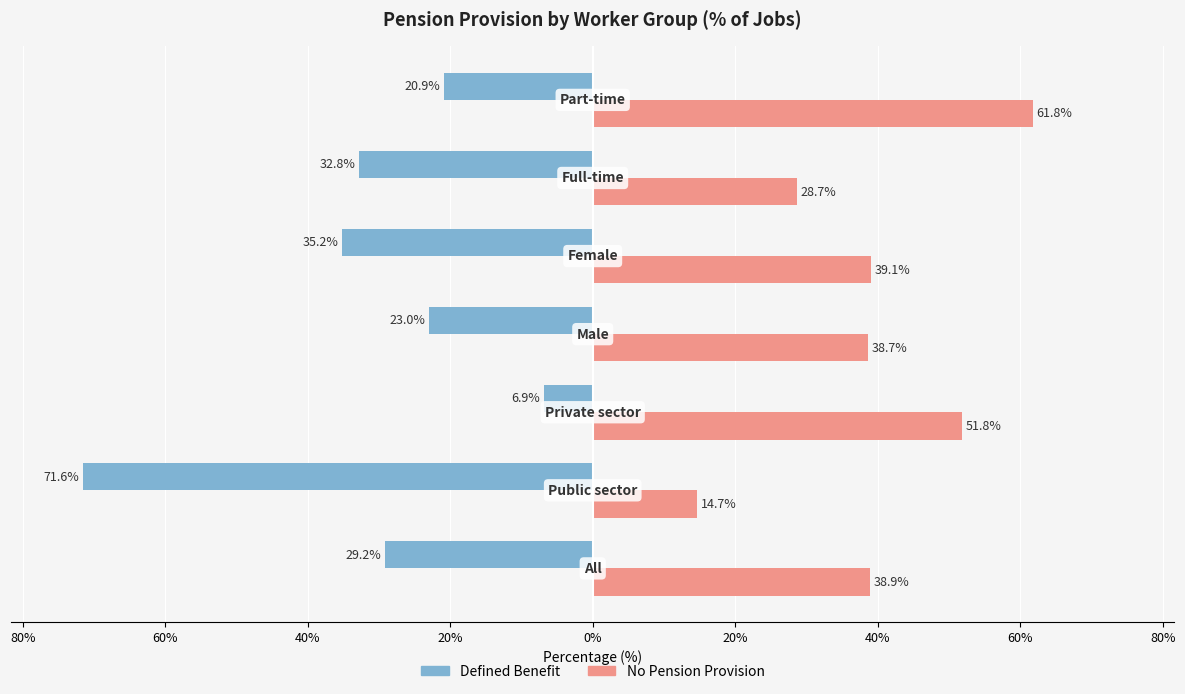

What are all the series names shown in the legend?

Defined Benefit, No Pension Provision